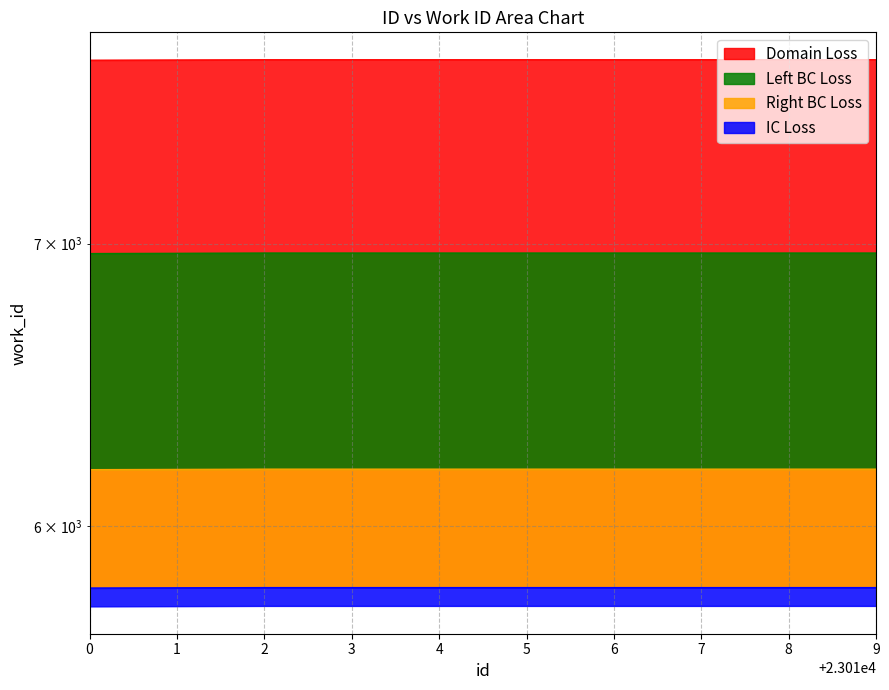

List the labels in order of value, smallest first.

0, 1, 2, 3, 4, 5, 6, 7, 8, 9